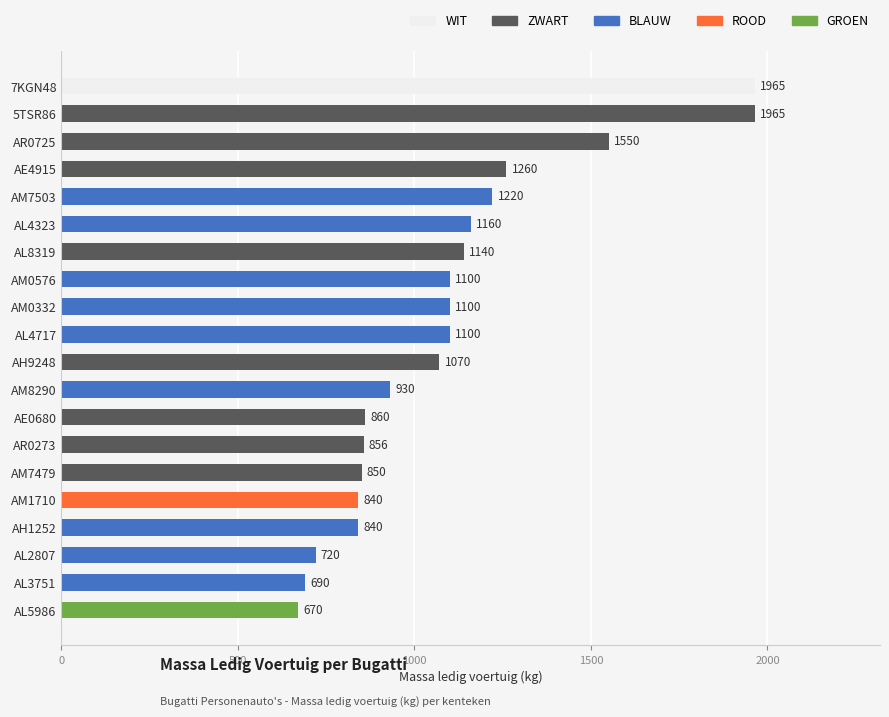

Reading bottom to top, transcribe all the data shown in this chart.

670	690	720	840	840	850	856	860	930	1070	1100	1100	1100	1140	1160	1220	1260	1550	1965	1965